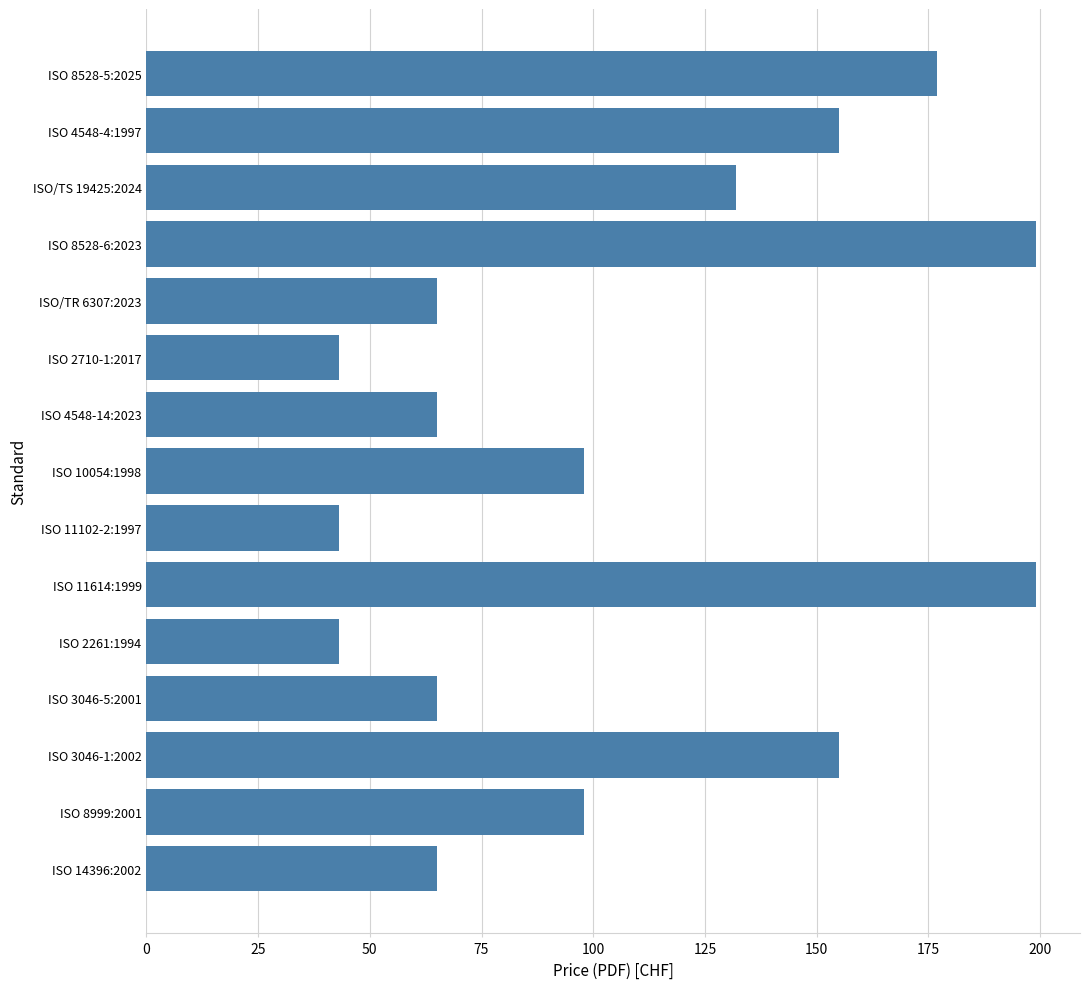

What is the difference between the maximum and minimum values?

156